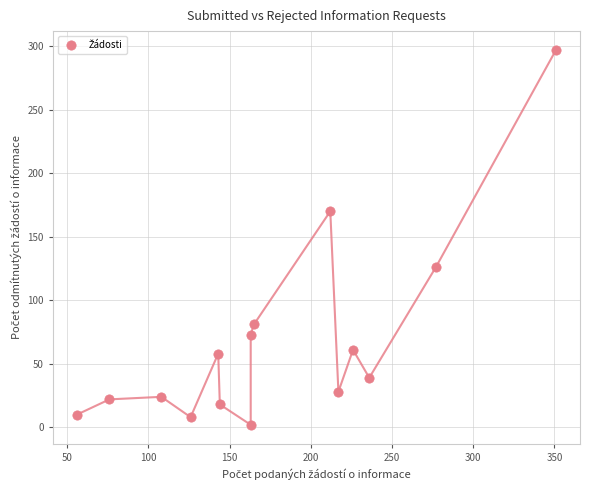

What is the range of X values (max minus min)?

295